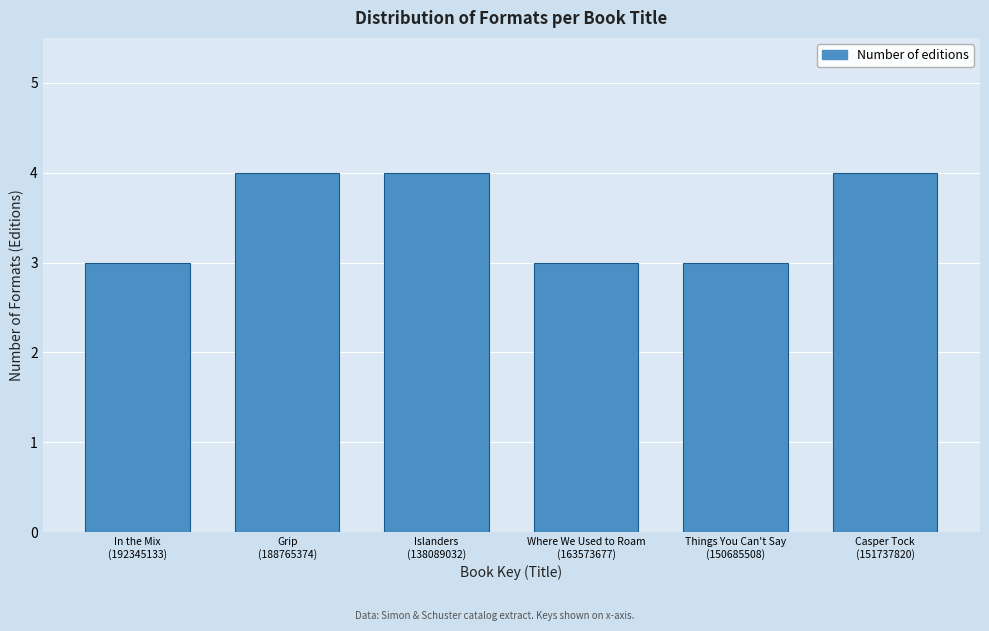

Reading left to right, list all the values displayed in this chart.

3	4	4	3	3	4